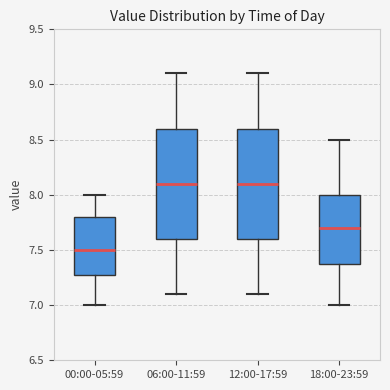

Where is the upper edge of the box for 00:00-05:59 on the y-axis? The values are not printed on the chart, so give them approximately, as read against the axis.

7.8